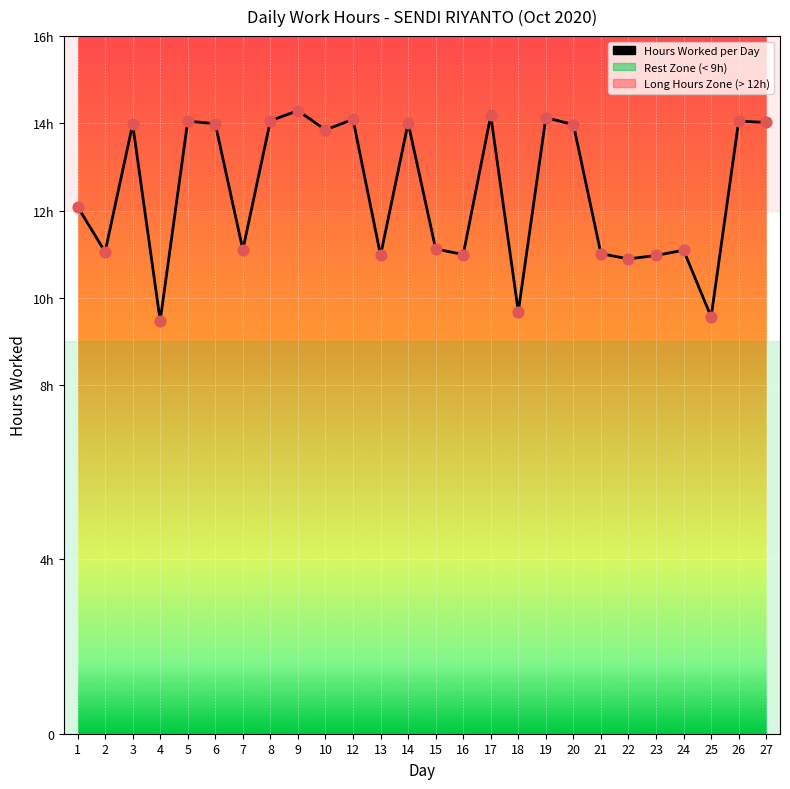

Does the chart have visible grid lines?

Yes